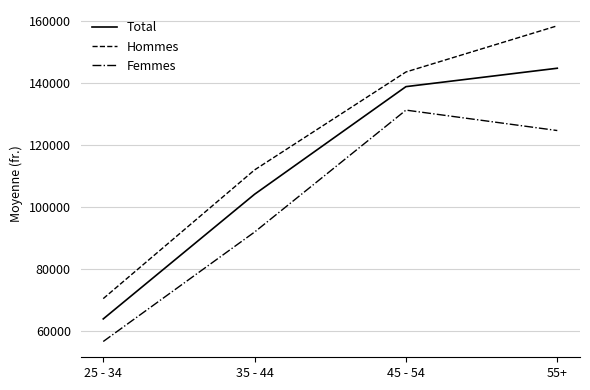

At which category does the chart reach its peak across all series?

55+